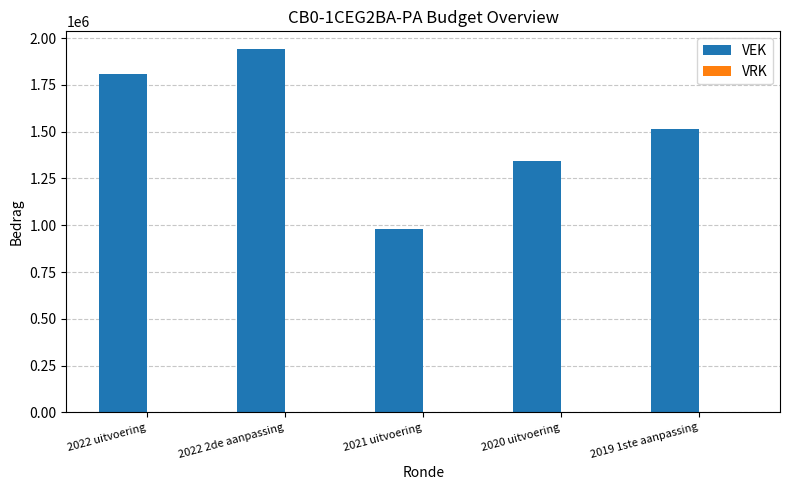

Which label corresponds to the largest value in the chart?

2022 2de aanpassing